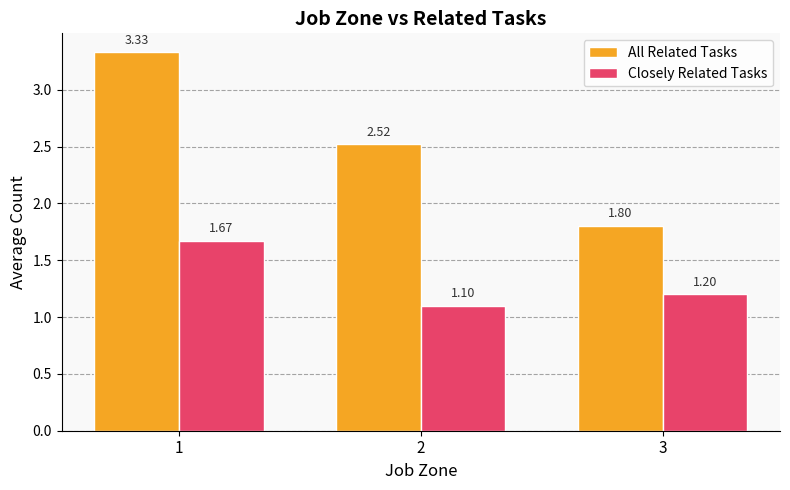

Which series has the largest total across all categories?

All Related Tasks